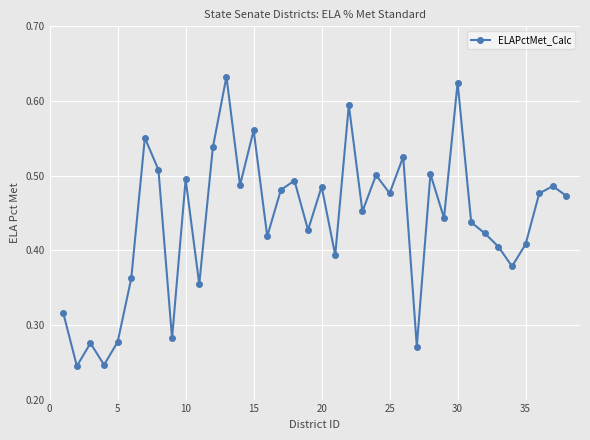

How many points are lower than both their immediate neighbors (excluding endpoints)?

13